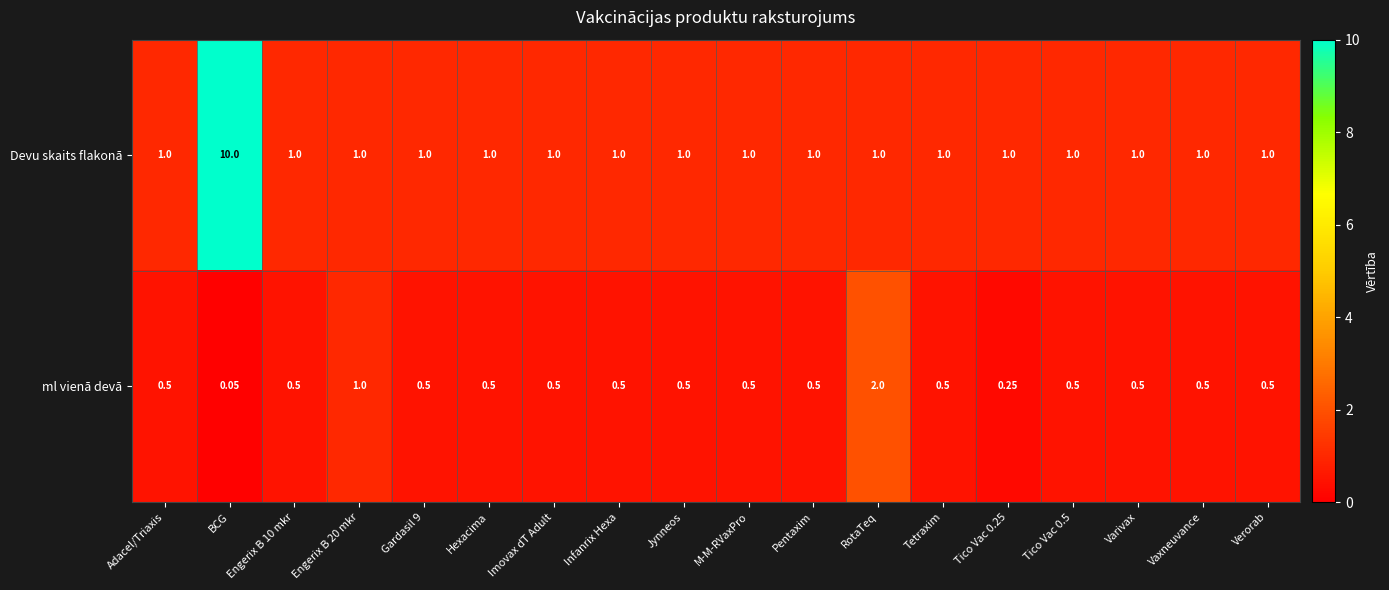

At which category is the sum across all series the highest?

BCG